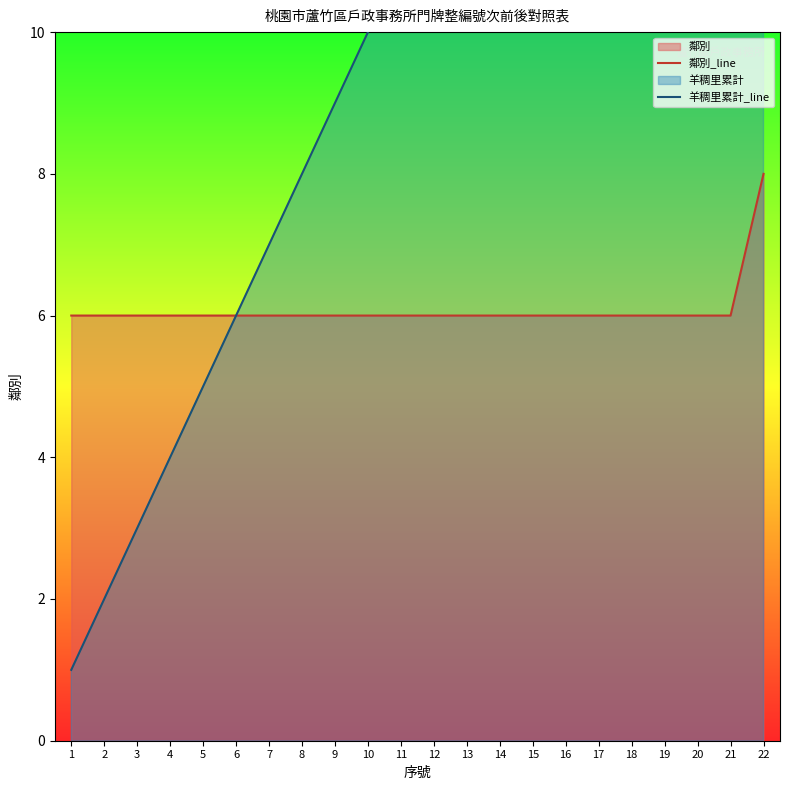

What is the average value of the 羊稠里累計_line series?

12